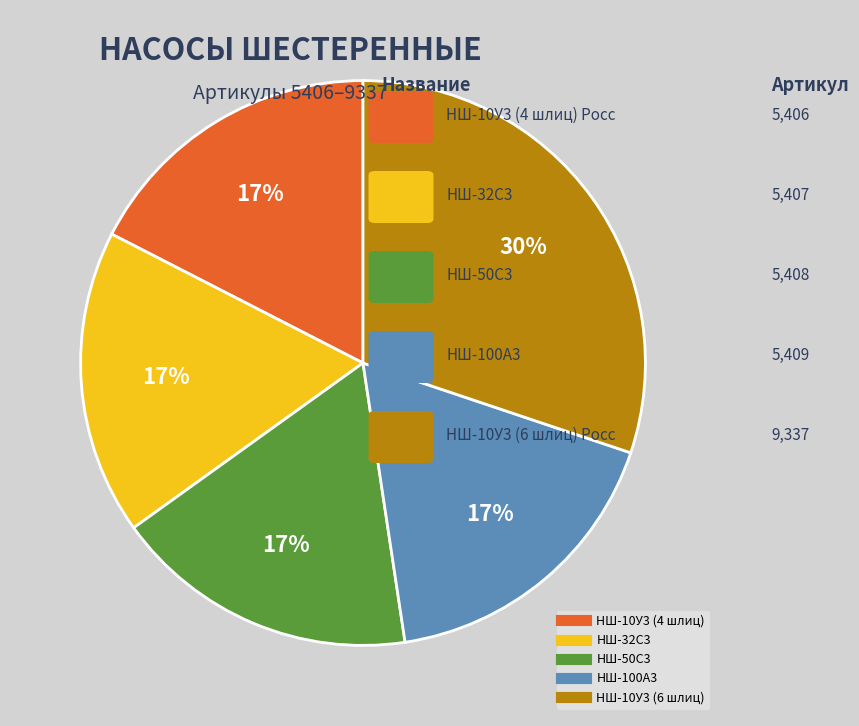

Is there a majority slice in this chart?

No